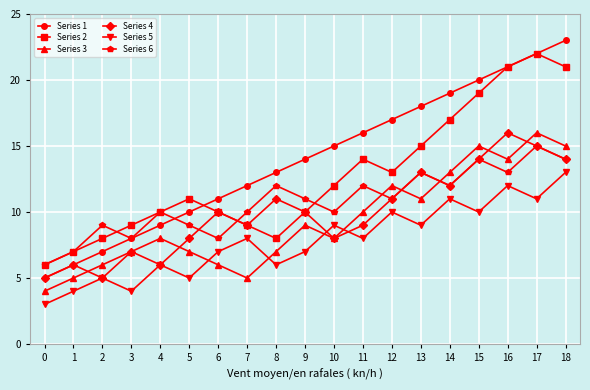

Does the chart display data point markers on the line(s)?

Yes